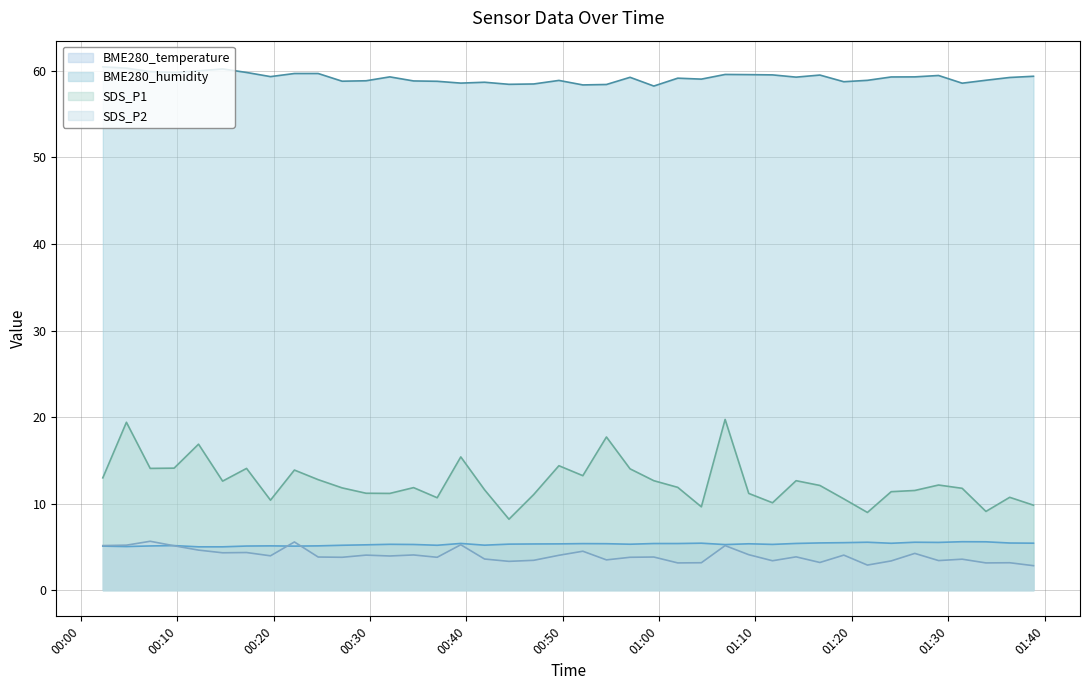

How many data points in BME280_humidity are less than 59?

16